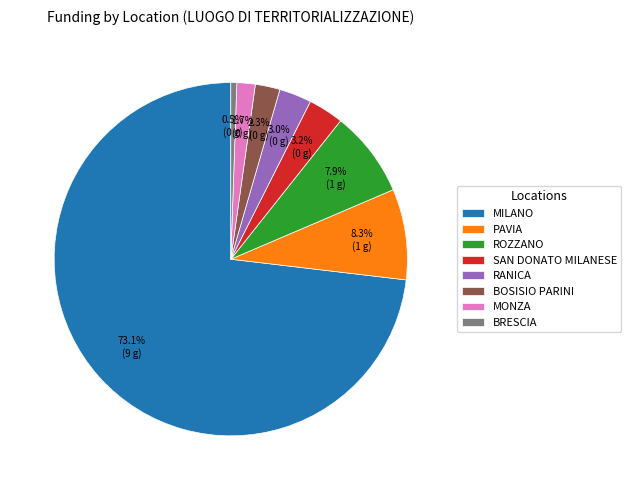

Which slice is the largest?

MILANO